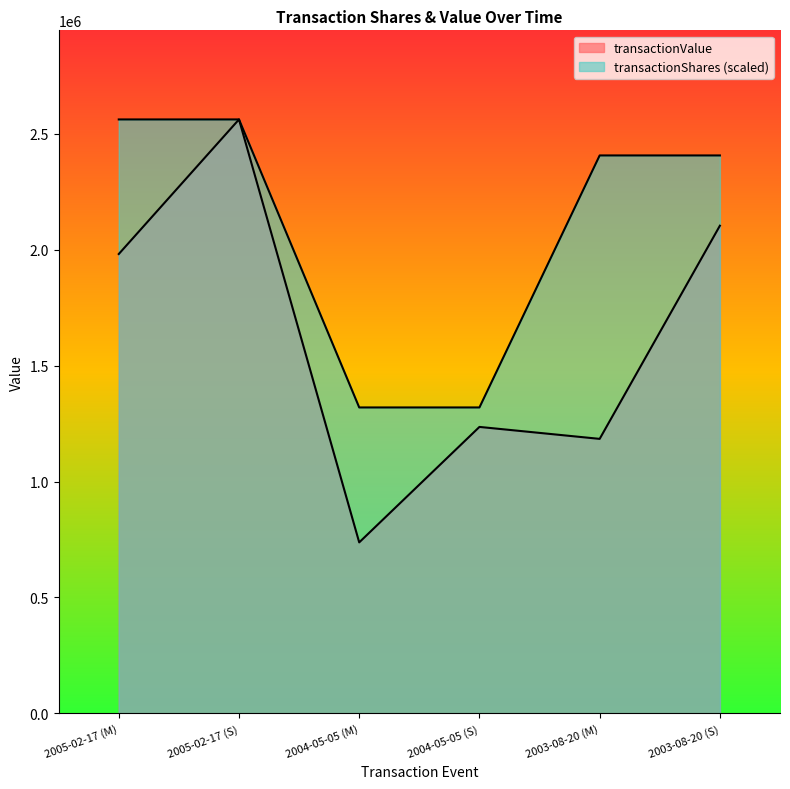

What is the minimum value shown in the chart?

737548.0